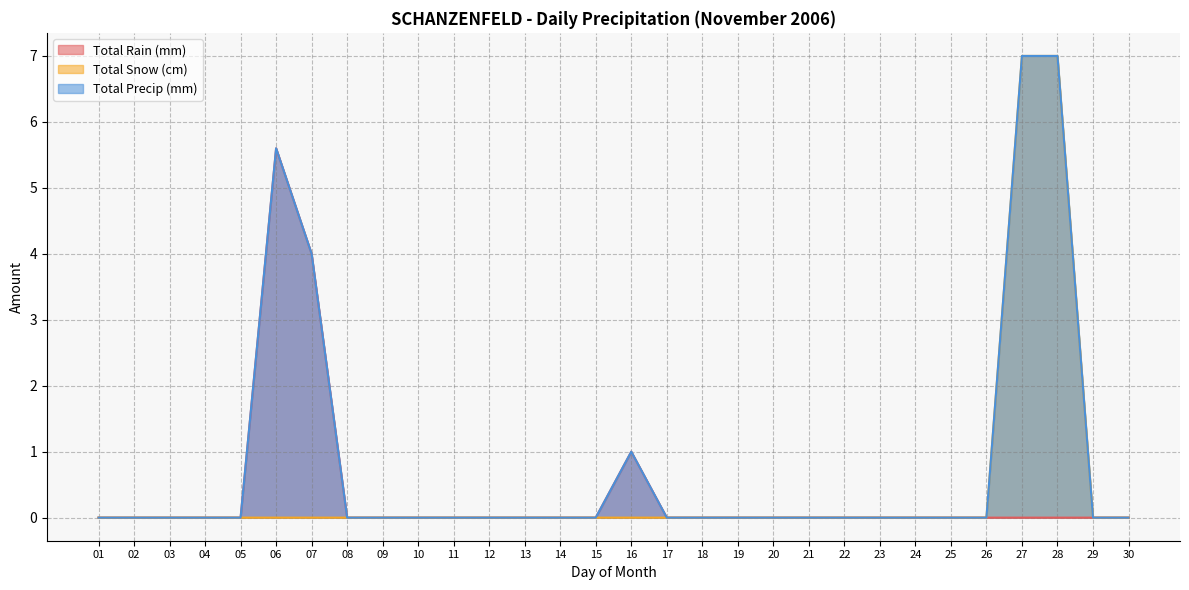

List the labels in order of Total Snow (cm) value, smallest first.

01, 02, 03, 04, 05, 06, 07, 08, 09, 10, 11, 12, 13, 14, 15, 16, 17, 18, 19, 20, 21, 22, 23, 24, 25, 26, 29, 30, 27, 28